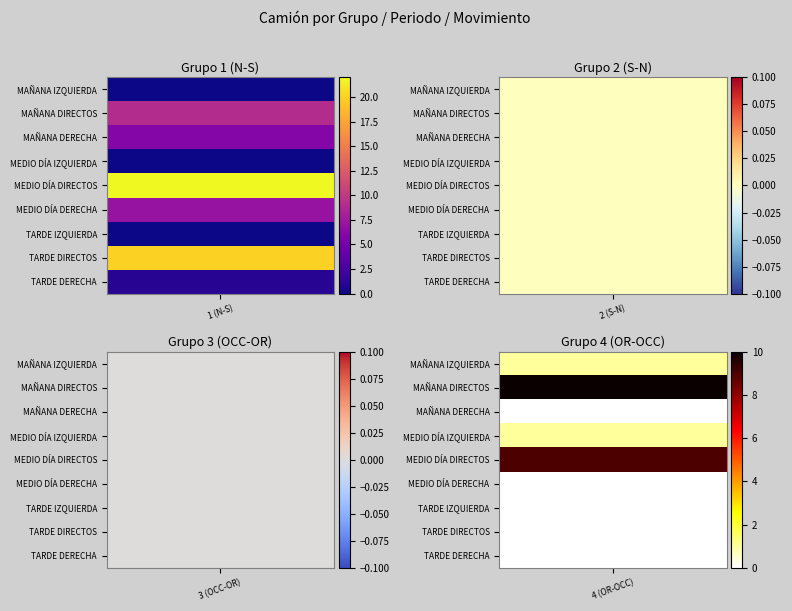

Reading left to right, what are all the values shown in this chart?

1 (N-S): MAÑANA IZQUIERDA=0	MAÑANA DIRECTOS=9	MAÑANA DERECHA=6	MEDIO DÍA IZQUIERDA=0	MEDIO DÍA DIRECTOS=22	MEDIO DÍA DERECHA=7	TARDE IZQUIERDA=0	TARDE DIRECTOS=20	TARDE DERECHA=1
2 (S-N): MAÑANA IZQUIERDA=0	MAÑANA DIRECTOS=0	MAÑANA DERECHA=0	MEDIO DÍA IZQUIERDA=0	MEDIO DÍA DIRECTOS=0	MEDIO DÍA DERECHA=0	TARDE IZQUIERDA=0	TARDE DIRECTOS=0	TARDE DERECHA=0
3 (OCC-OR): MAÑANA IZQUIERDA=0	MAÑANA DIRECTOS=0	MAÑANA DERECHA=0	MEDIO DÍA IZQUIERDA=0	MEDIO DÍA DIRECTOS=0	MEDIO DÍA DERECHA=0	TARDE IZQUIERDA=0	TARDE DIRECTOS=0	TARDE DERECHA=0
4 (OR-OCC): MAÑANA IZQUIERDA=1	MAÑANA DIRECTOS=10	MAÑANA DERECHA=0	MEDIO DÍA IZQUIERDA=1	MEDIO DÍA DIRECTOS=9	MEDIO DÍA DERECHA=0	TARDE IZQUIERDA=0	TARDE DIRECTOS=0	TARDE DERECHA=0